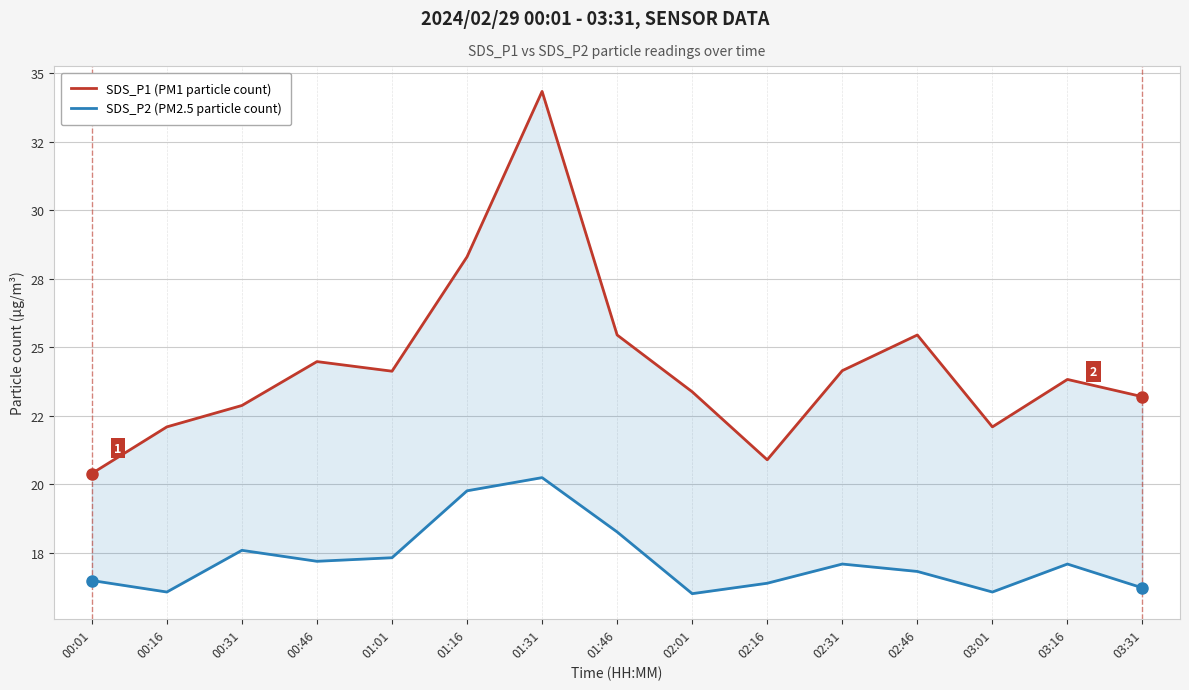

True or false: SDS_P1 (PM1 particle count) has more than 0 points higher than both neighbors.

True